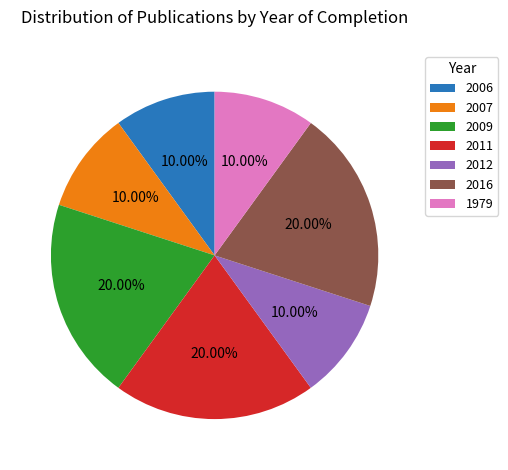

Is the sum of 2006 and 2016 greater than half?

No